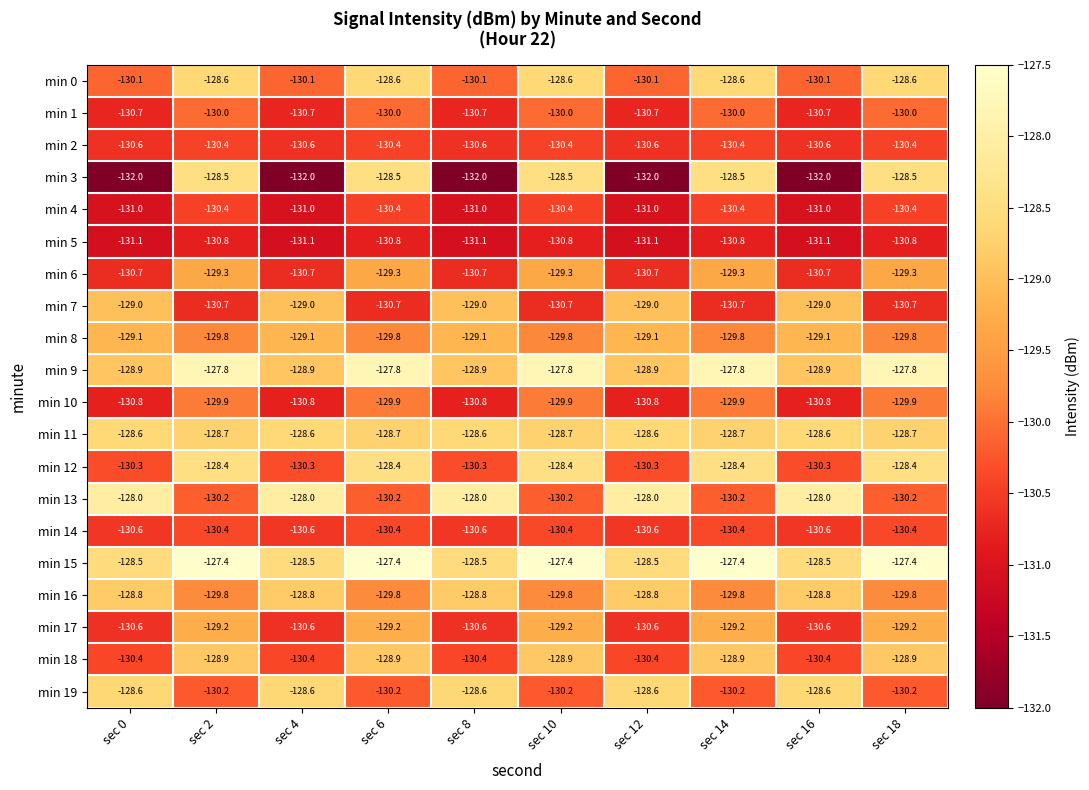

Which series has the widest spread of values?

min 3